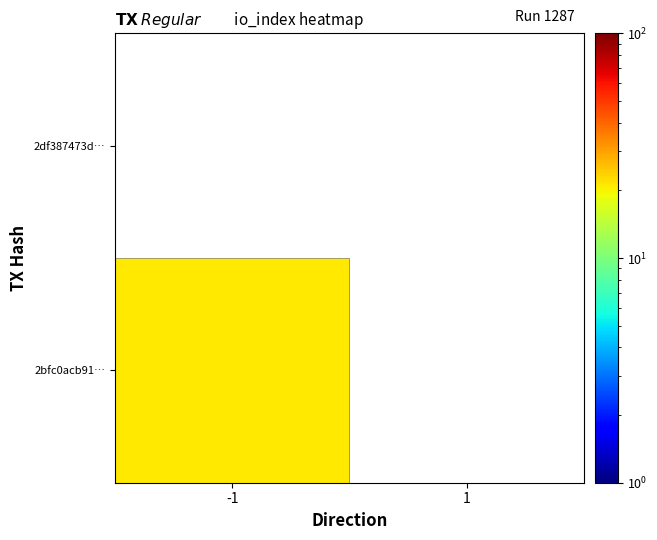

List the series in order of their peak value, lowest first.

2df387473d…, 2bfc0acb91…